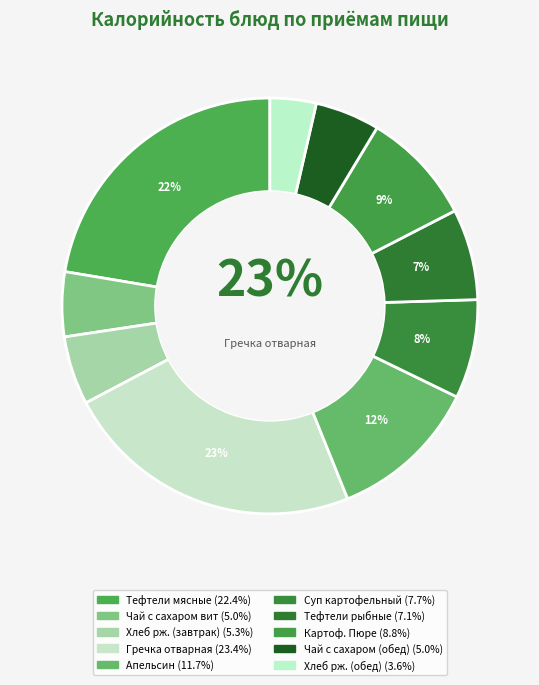

The Гречка отварная slice represents 12% of the pie. True or false?

False